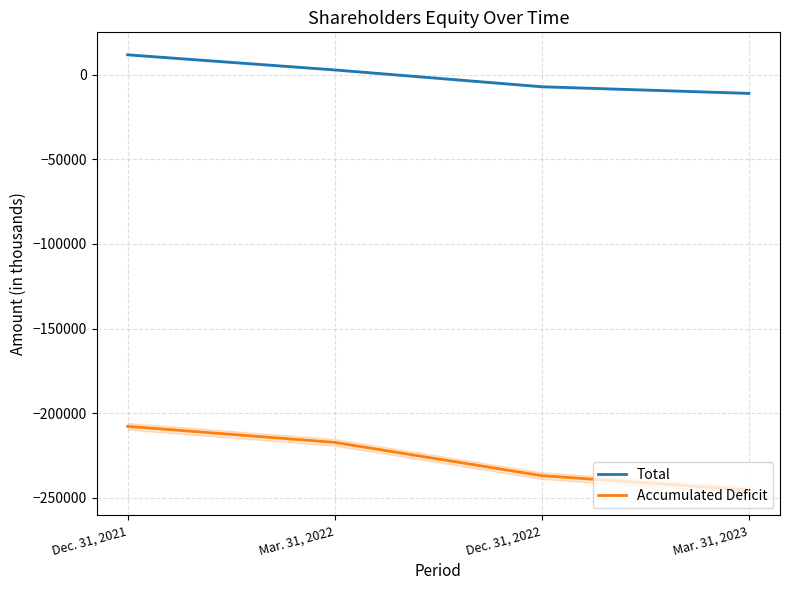

What position from the right is Mar. 31, 2022?

3